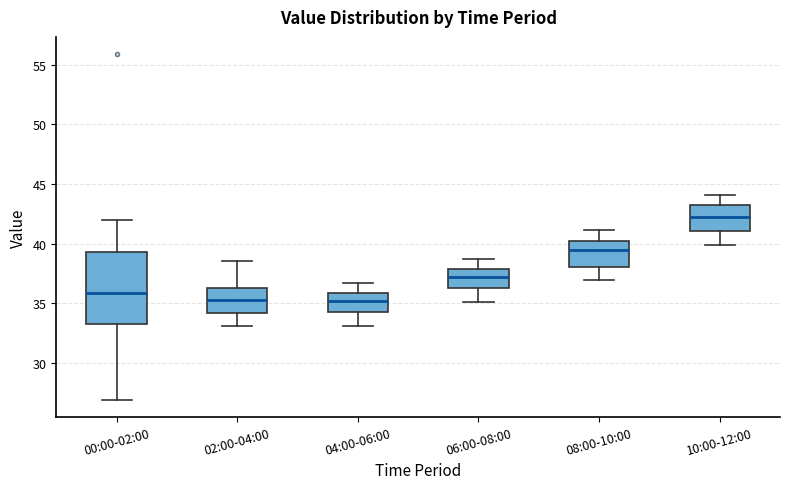

Where does the lower whisker of the box for 02:00-04:00 end on the y-axis? The values are not printed on the chart, so give them approximately, as read against the axis.

33.0